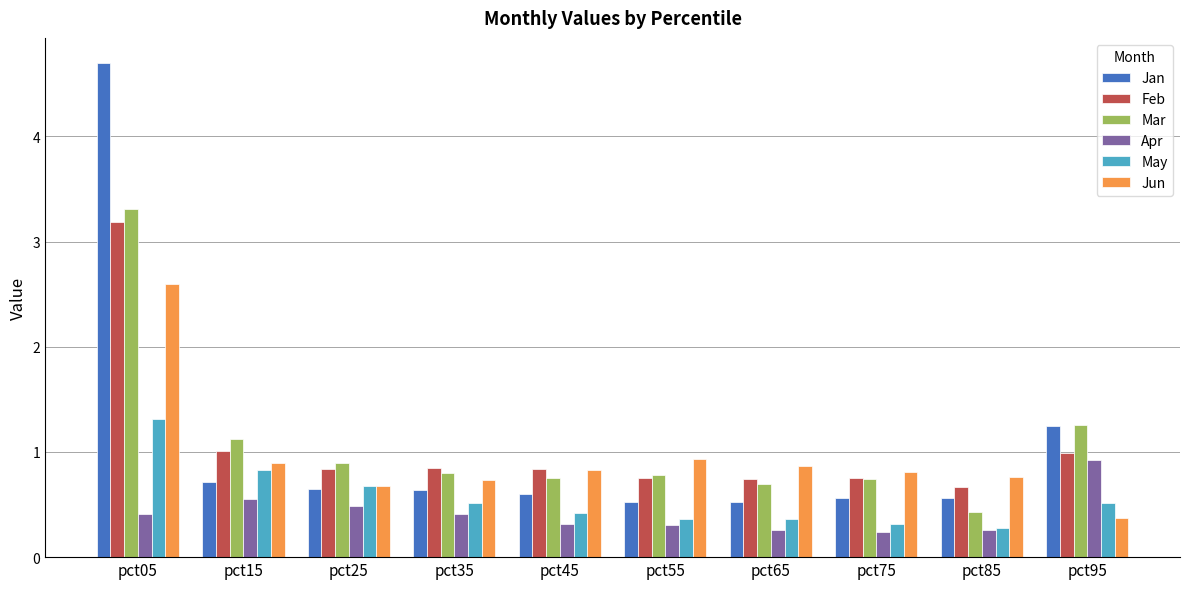

What is the sum of the Mar values at pct45 and pct05?

4.1